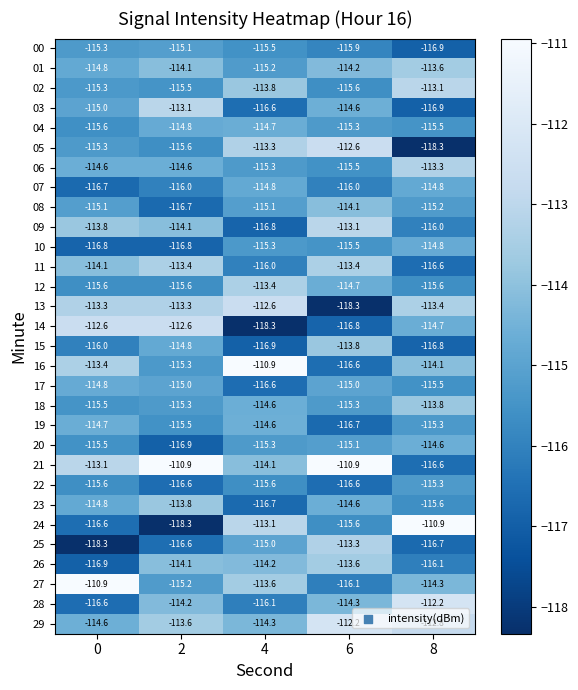

Which series has the largest total across all categories?

21